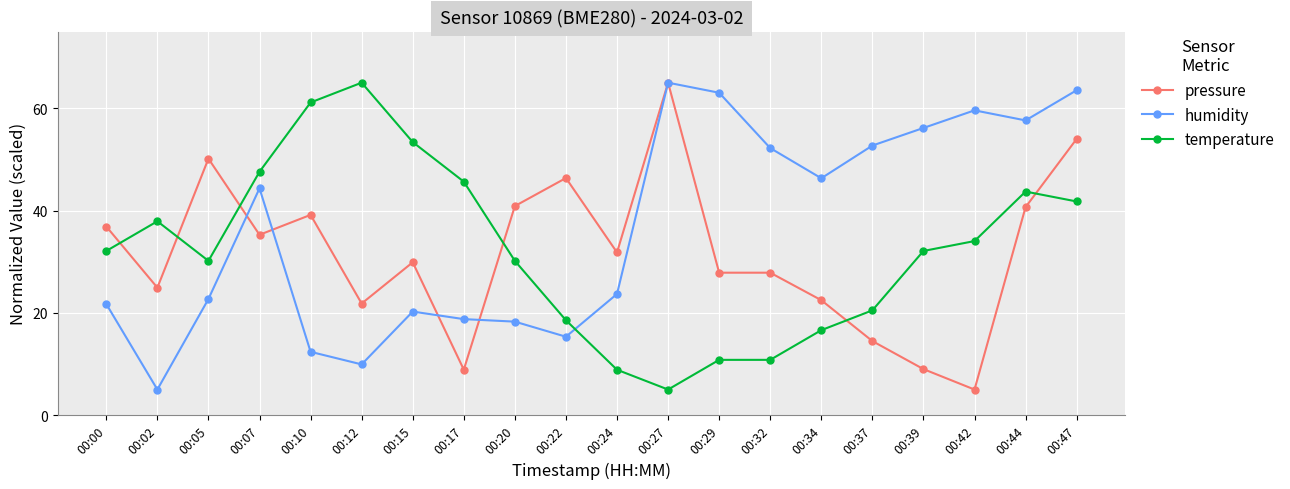

What is the value of the pressure point at the 3rd from the left?

50.1